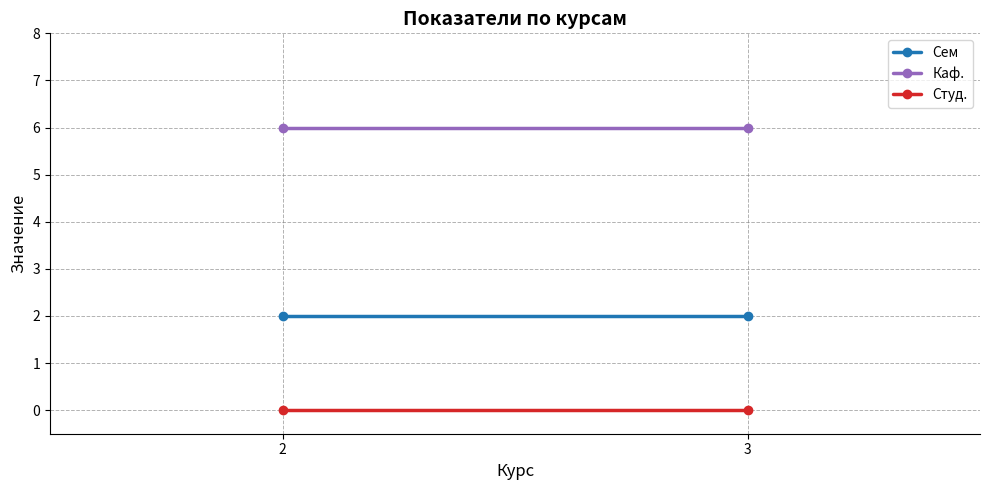

Which series has the largest range (max minus min)?

Сем